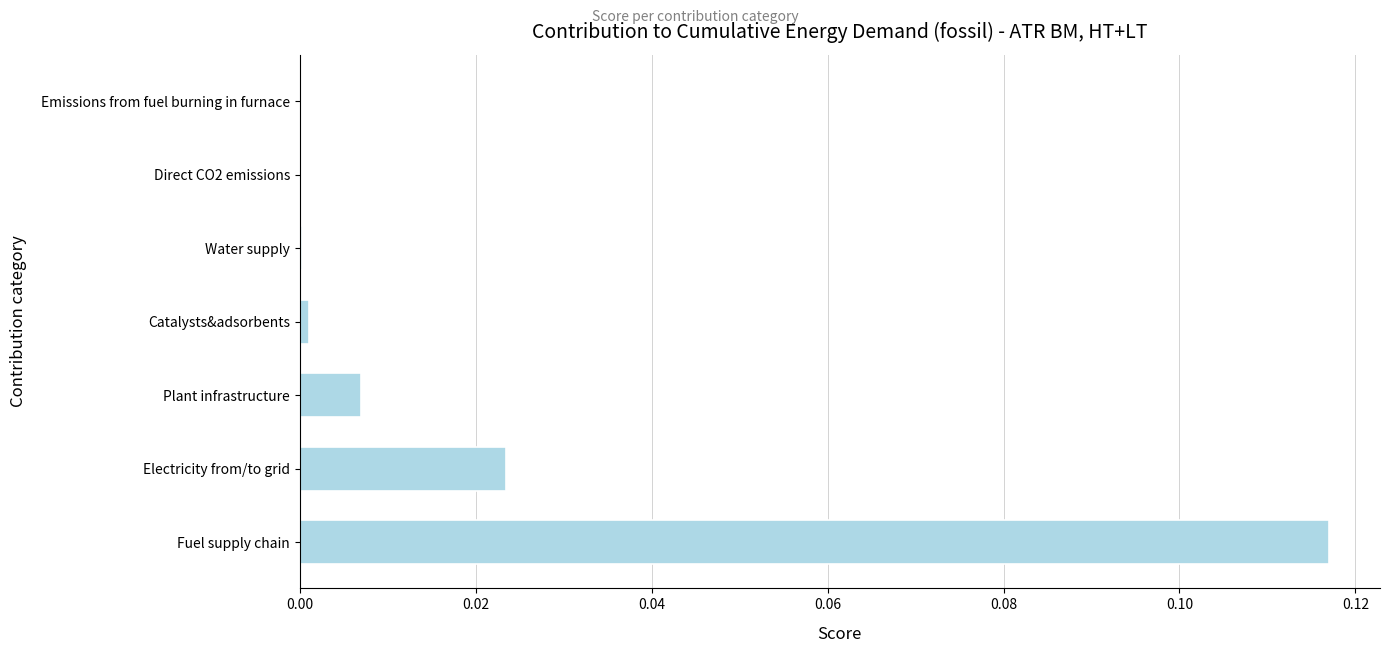

Between Fuel supply chain and Direct CO2 emissions, which is larger?

Fuel supply chain